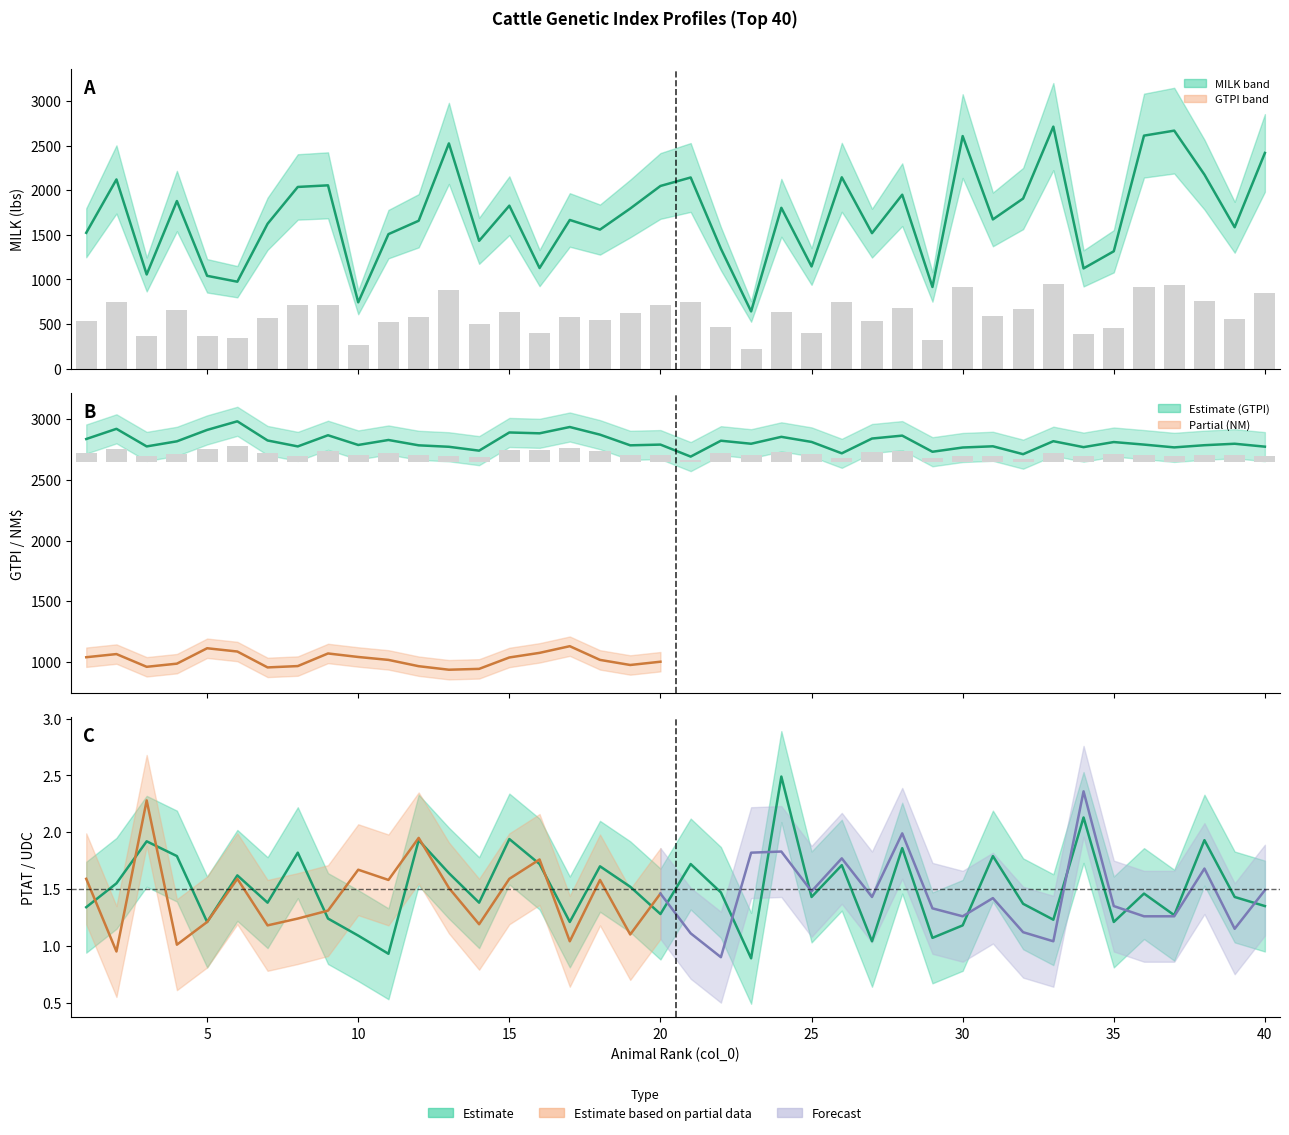

What is the maximum value for MILK?

2713.0